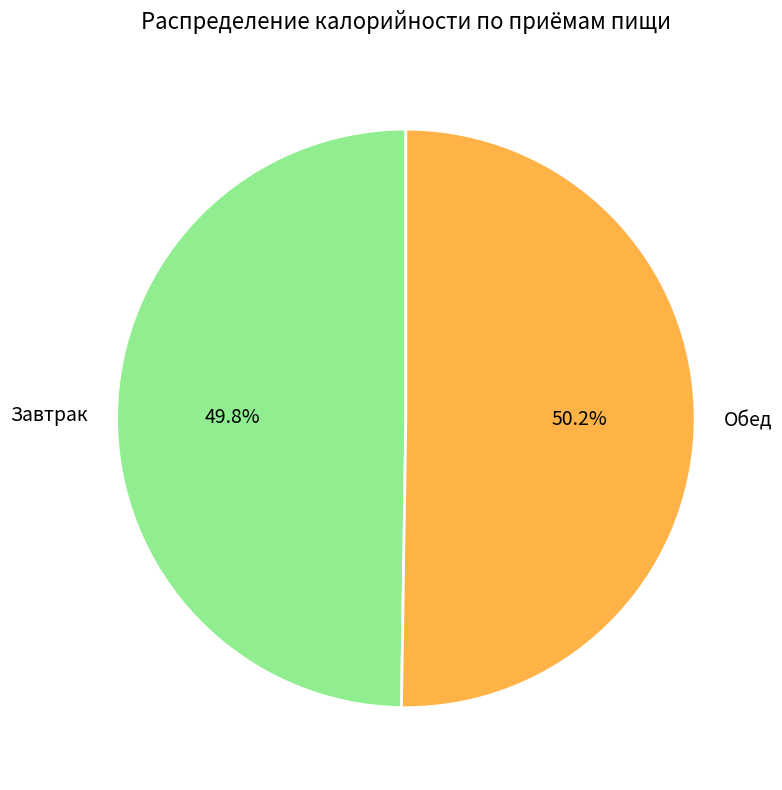

What portion of the pie excludes Обед?

49.8%